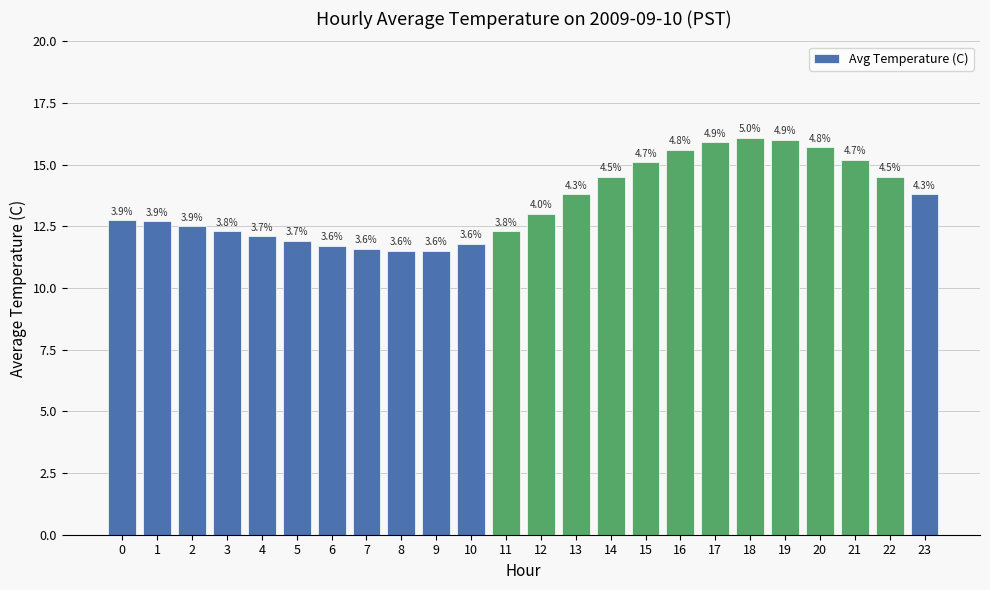

What is the minimum value shown in the chart?

11.5